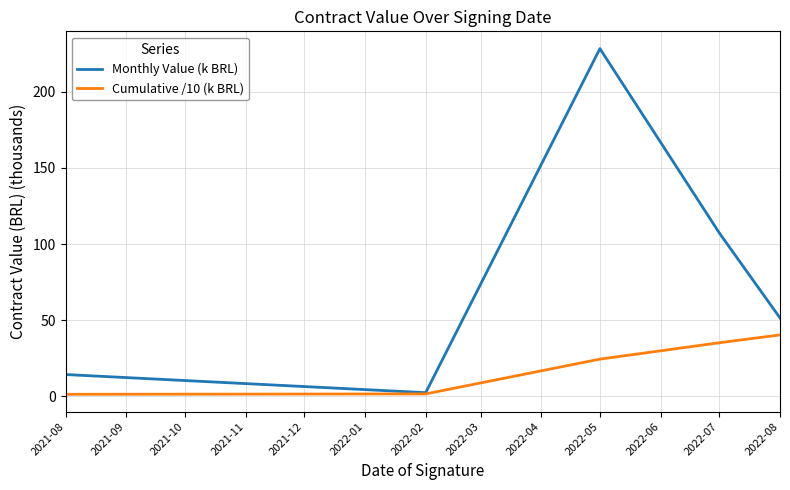

List the labels in order of Monthly Value (k BRL) value, largest first.

2022-05, 2022-07, 2022-08, 2021-08, 2022-02